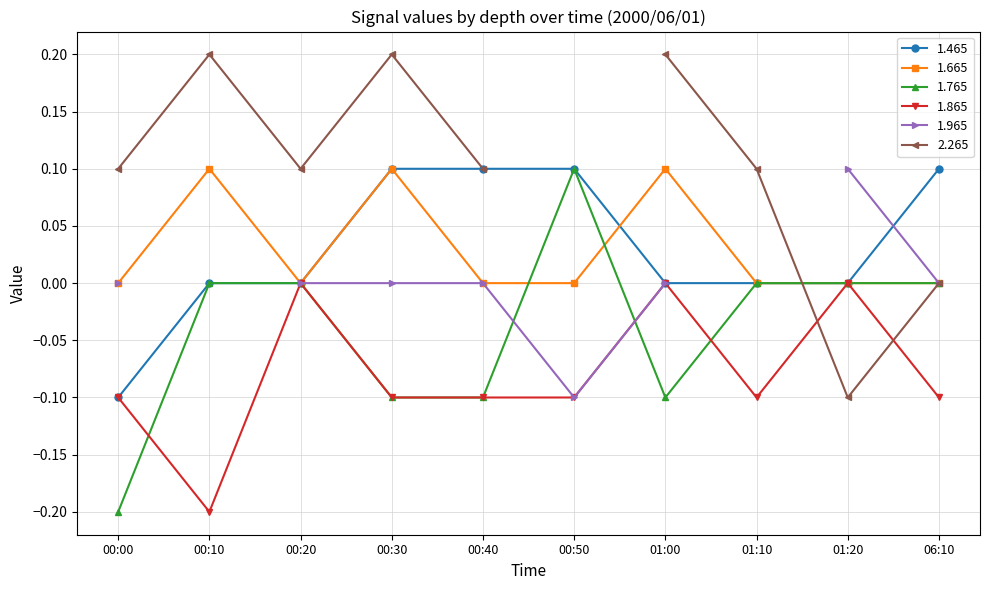

True or false: 1.665 has more than 1 points higher than both neighbors.

True